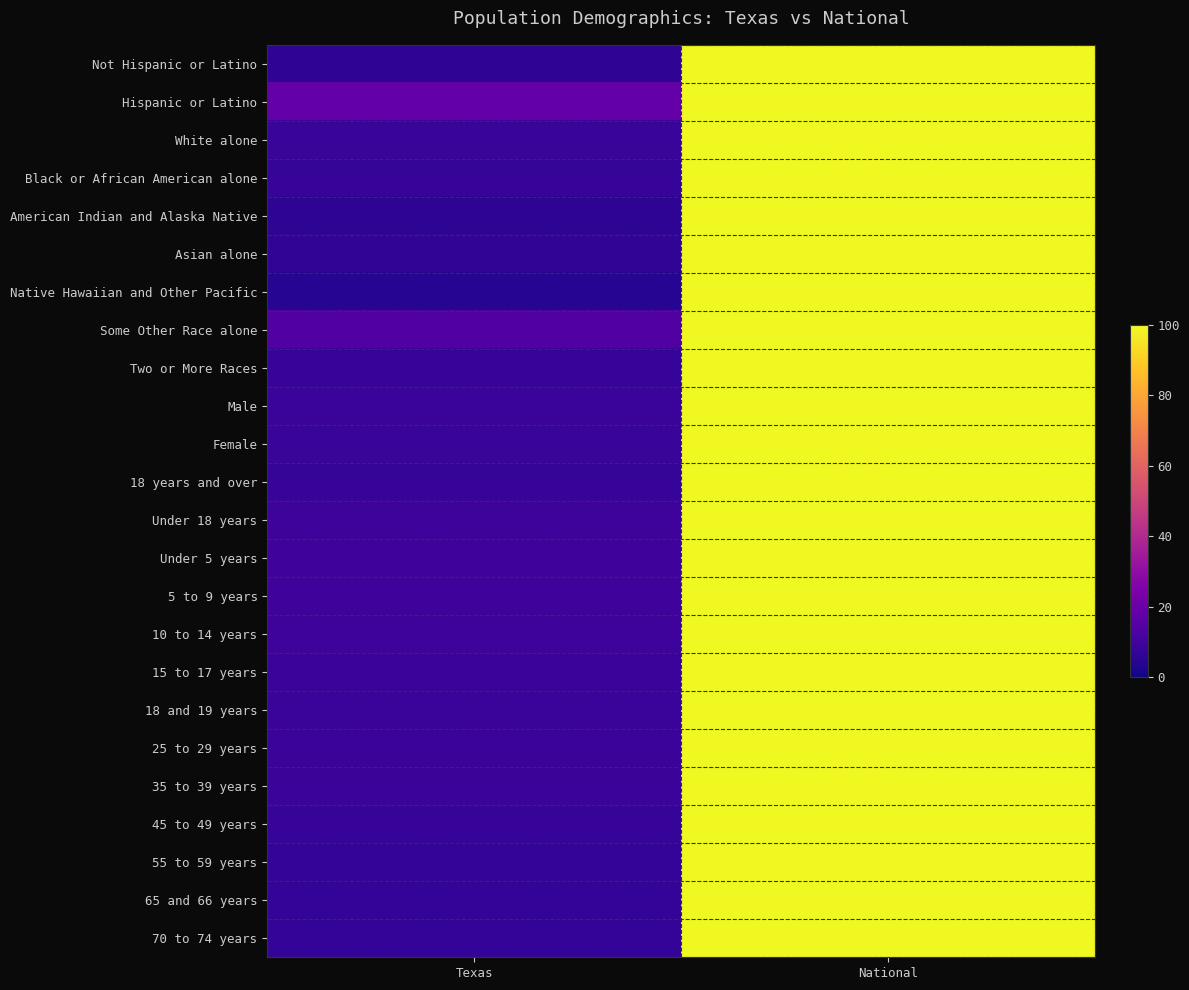

Reading left to right, transcribe all the data shown in this chart.

Not Hispanic or Latino: Texas=6.1	National=100.0
Hispanic or Latino: Texas=18.7	National=100.0
White alone: Texas=7.9	National=100.0
Black or African American alone: Texas=7.7	National=100.0
American Indian and Alaska Native: Texas=5.8	National=100.0
Asian alone: Texas=6.6	National=100.0
Native Hawaiian and Other Pacific: Texas=4.0	National=100.0
Some Other Race alone: Texas=13.8	National=100.0
Two or More Races: Texas=7.5	National=100.0
Male: Texas=8.2	National=100.0
Female: Texas=8.1	National=100.0
18 years and over: Texas=7.8	National=100.0
Under 18 years: Texas=9.3	National=100.0
Under 5 years: Texas=9.5	National=100.0
5 to 9 years: Texas=9.5	National=100.0
10 to 14 years: Texas=9.1	National=100.0
15 to 17 years: Texas=8.7	National=100.0
18 and 19 years: Texas=8.3	National=100.0
25 to 29 years: Texas=8.8	National=100.0
35 to 39 years: Texas=8.7	National=100.0
45 to 49 years: Texas=7.8	National=100.0
55 to 59 years: Texas=7.2	National=100.0
65 and 66 years: Texas=7.0	National=100.0
70 to 74 years: Texas=6.7	National=100.0